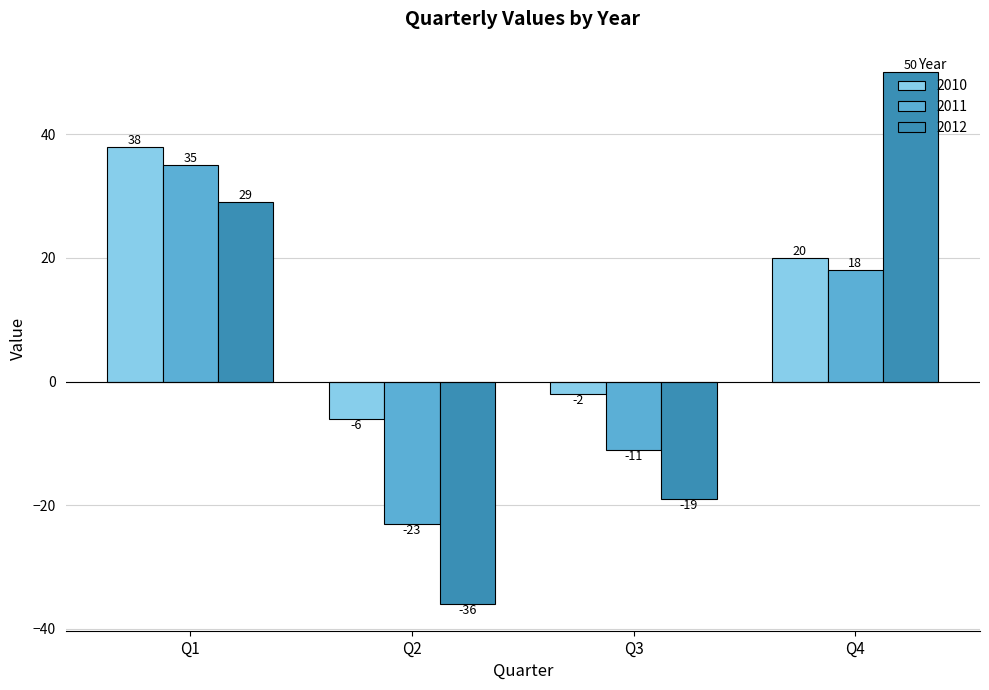

What are all the series names shown in the legend?

2010, 2011, 2012